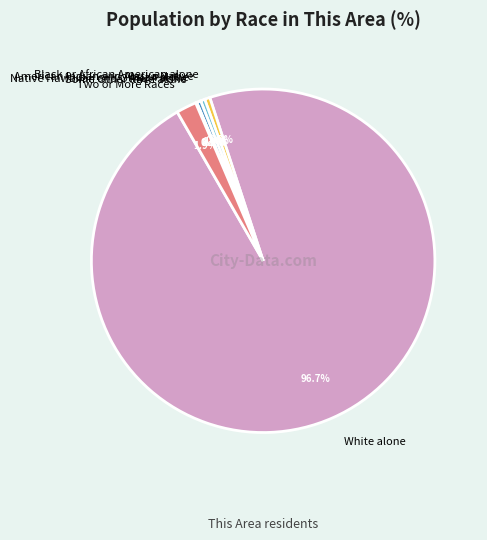

Is it true that Two or More Races is 2% of the pie?

True